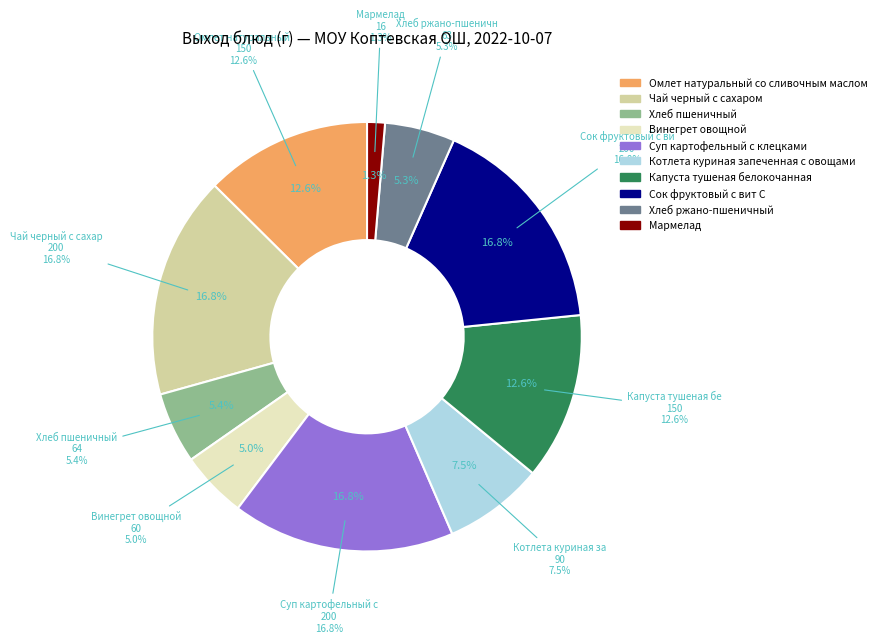

Is the sum of Чай черный с сахаром and Котлета куриная запеченная с овощами greater than half?

No